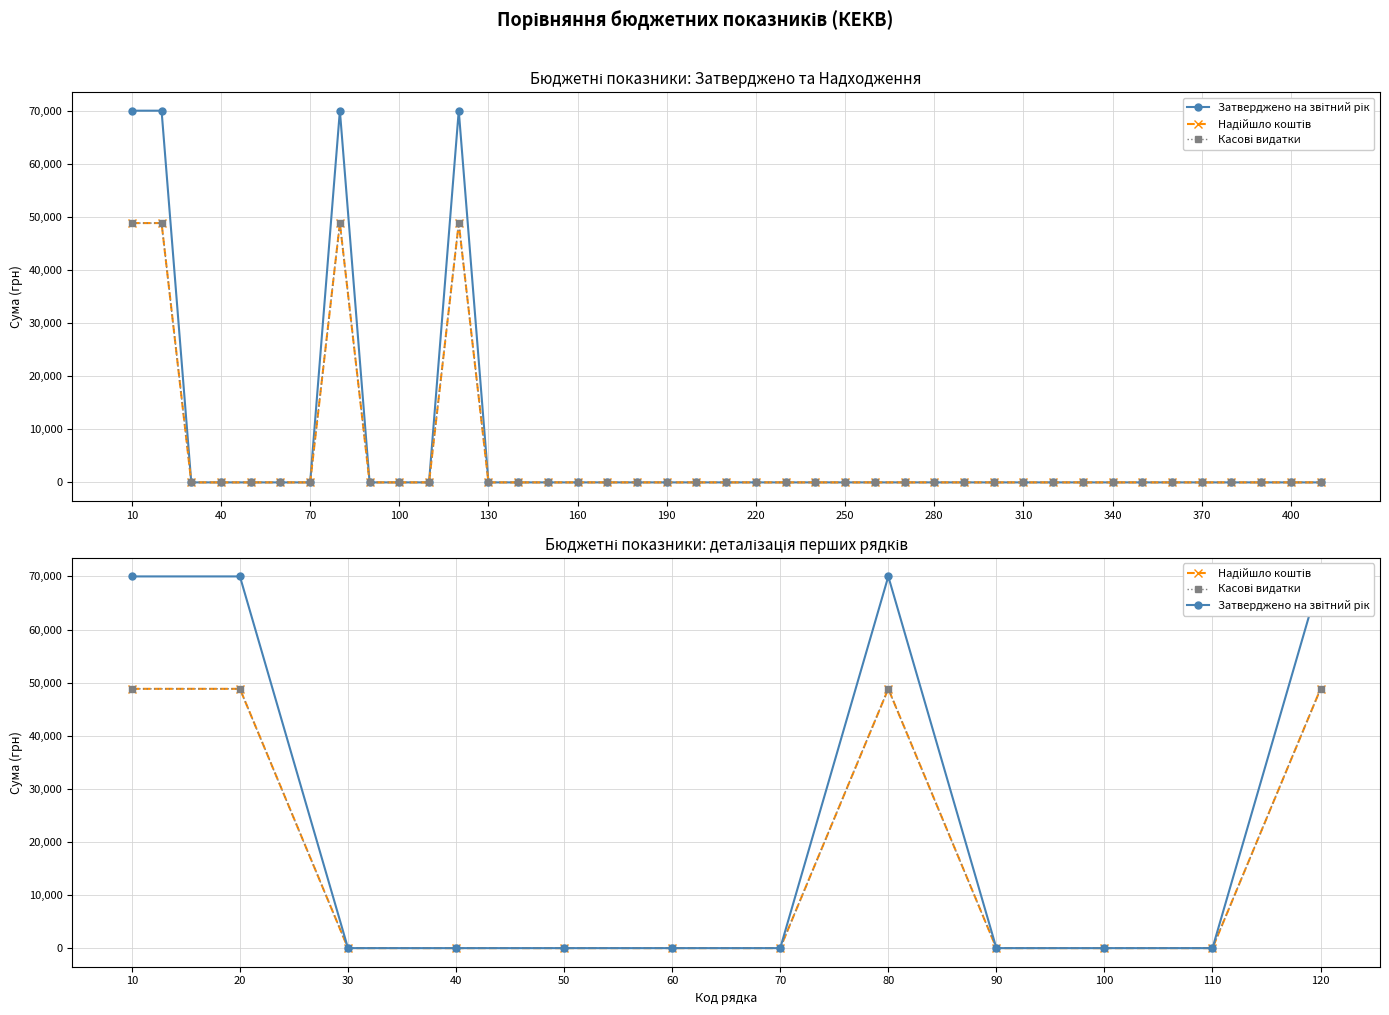

Which series has the largest range (max minus min)?

Затверджено на звітний рік